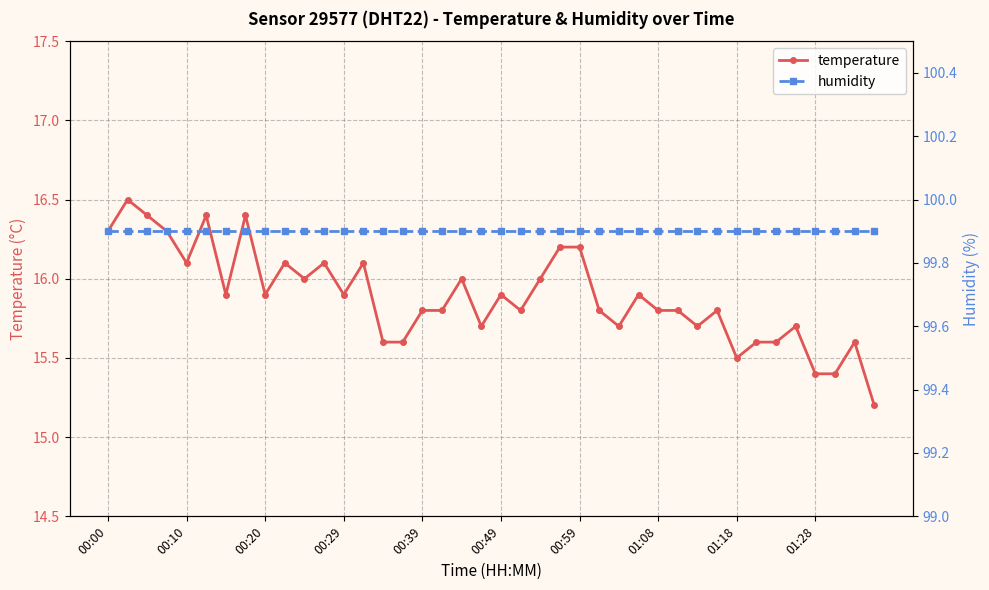

What is the minimum value for temperature?

15.2